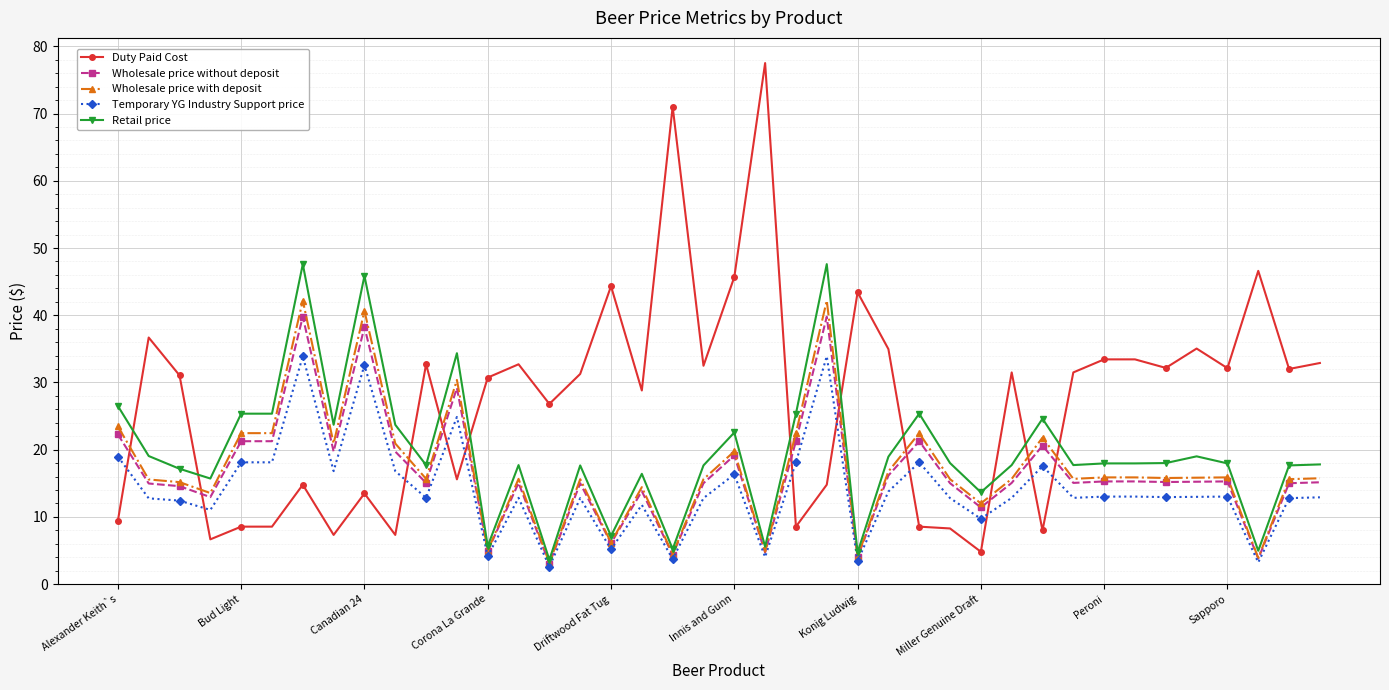

What is the average value of the Retail price series?

19.6